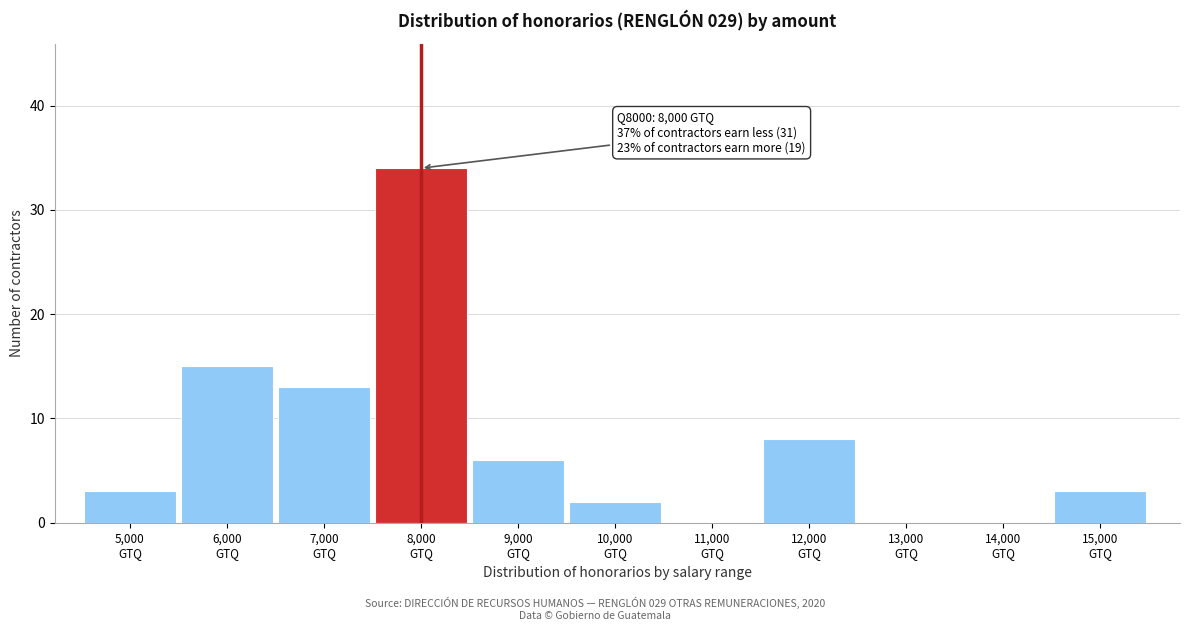

What is the sum of all values?

84